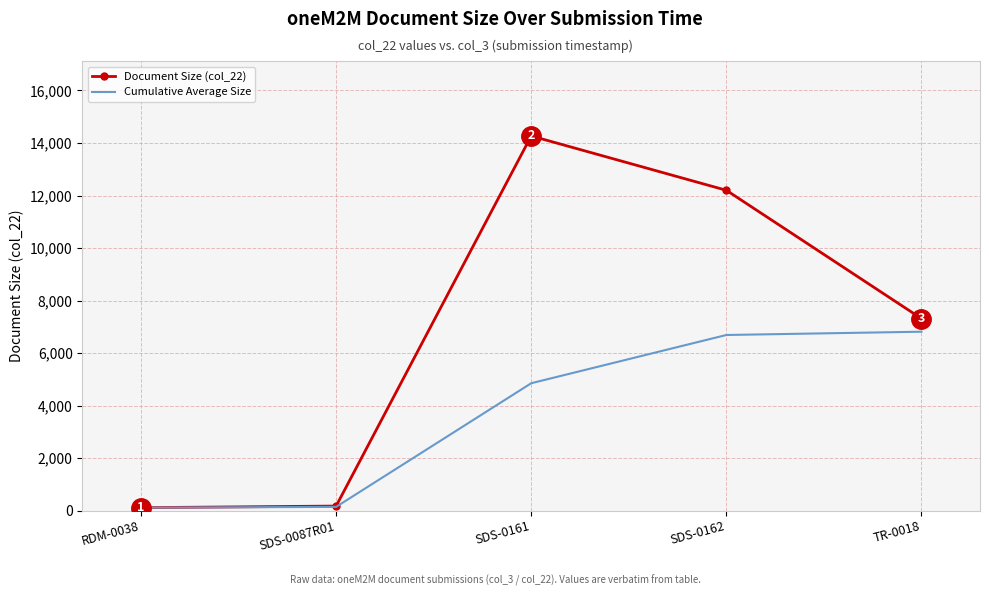

What is the greatest value displayed?

14268.0